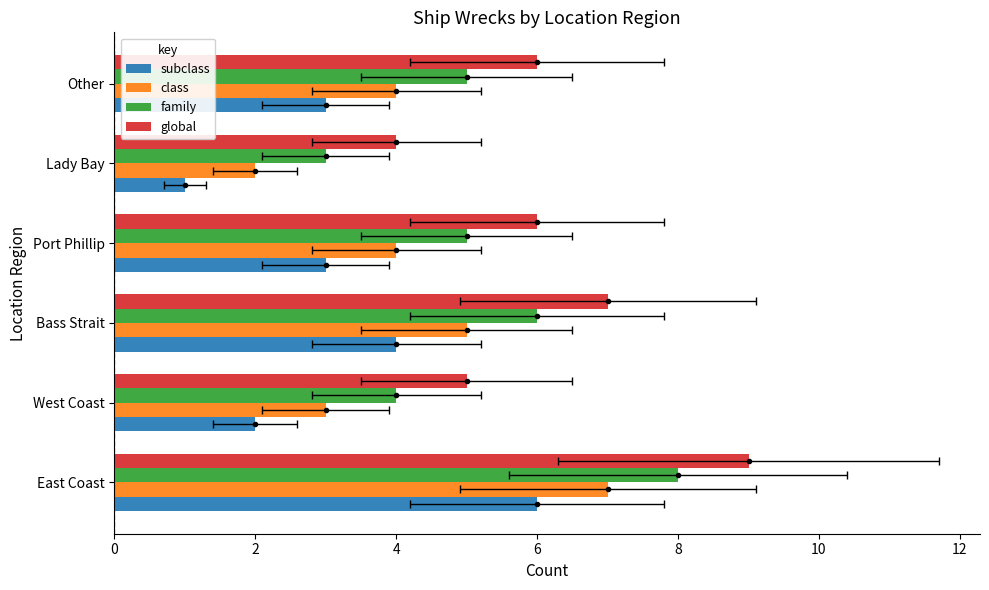

Which series changed the most between East Coast and Port Phillip?

subclass